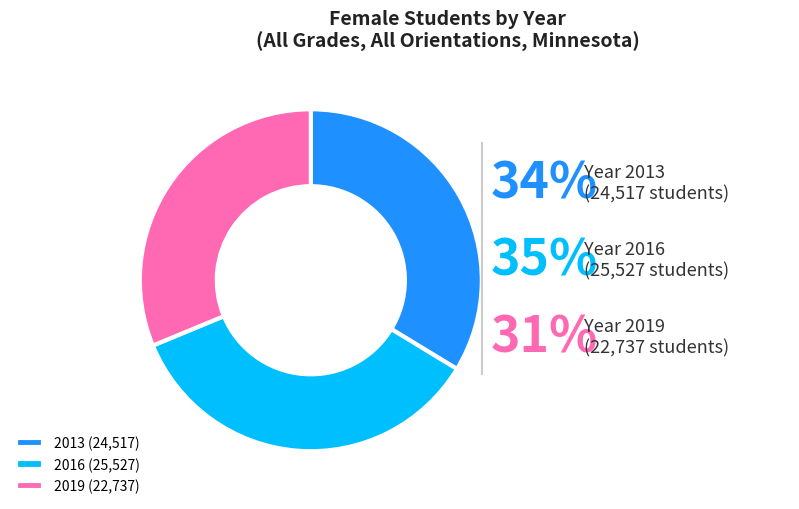

To the nearest percent, what is the difference between the largest and smallest slice percentages?

4%